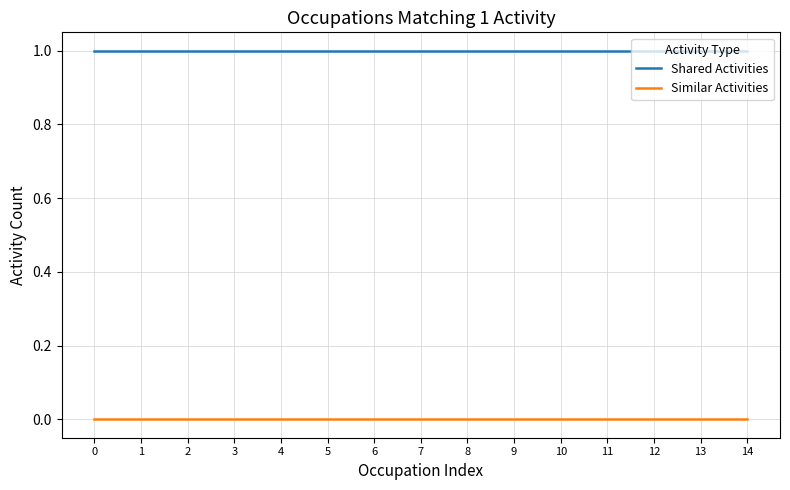

At how many categories does at least one series exceed 0?

15